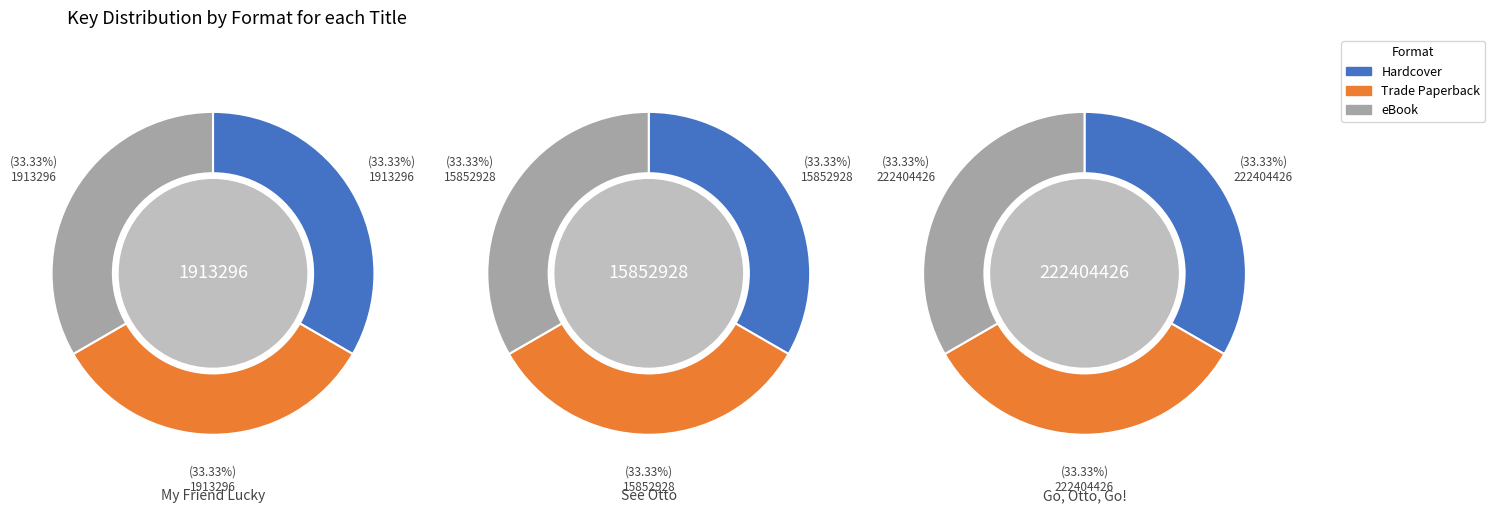

What is the largest slice in the pie chart?

Go, Otto, Go!